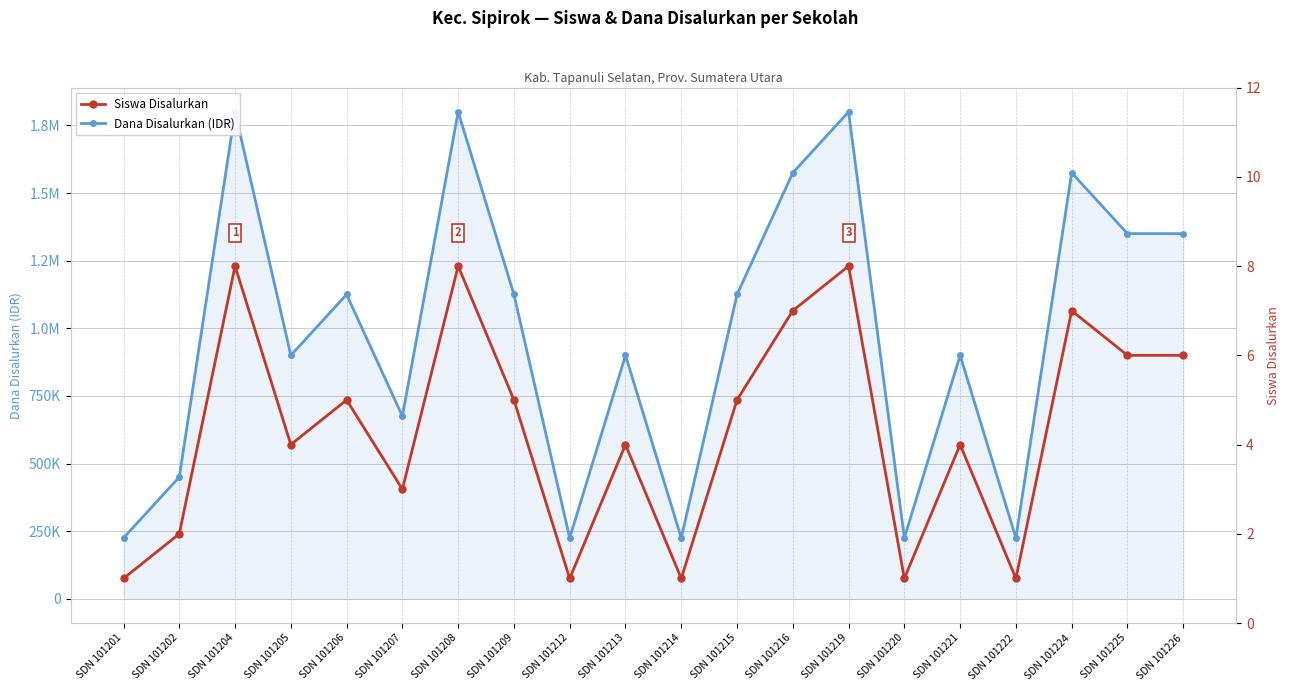

What is the sum of all Siswa Disalurkan values?

87